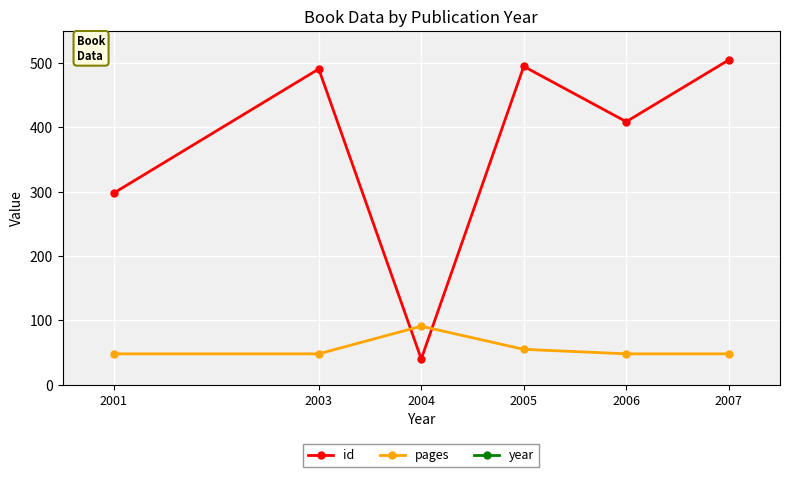

Reading right to left, what are all the values shown in this chart?

id: 505	409	495	40	491	298
pages: 48	48	55	91	48	48
year: 2007	2006	2005	2004	2003	2001